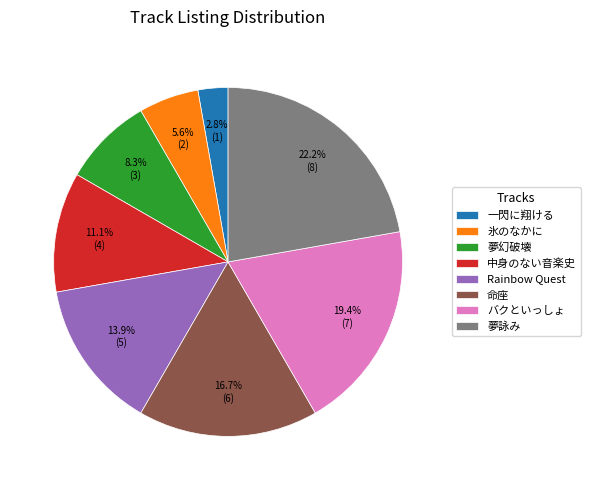

What is the ratio of the value at Rainbow Quest to the value at 氷のなかに?

2.5